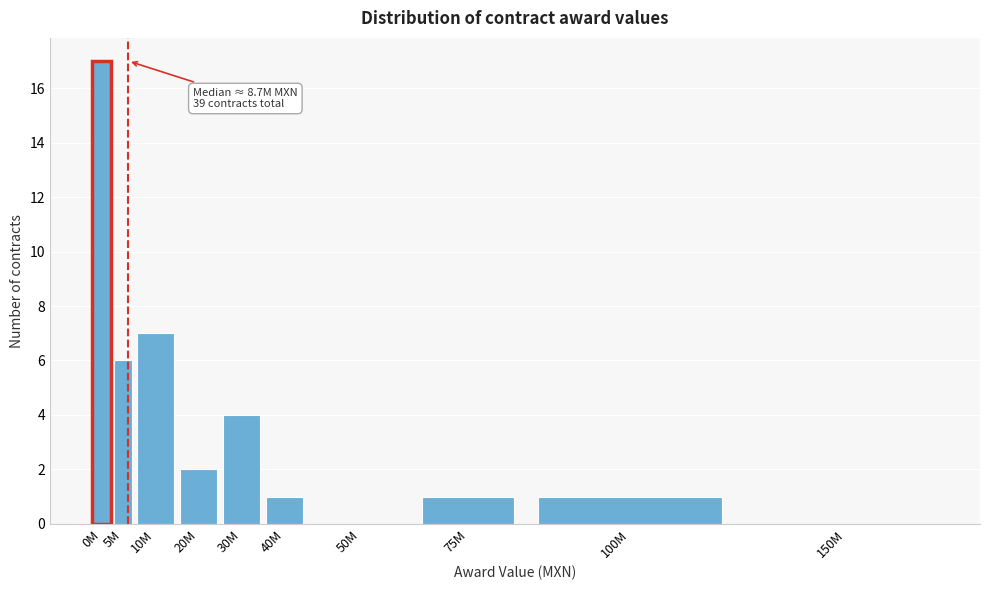

Reading right to left, list all the values displayed in this chart.

150M=0	100M=1	75M=1	50M=0	40M=1	30M=4	20M=2	10M=7	5M=6	0M=17